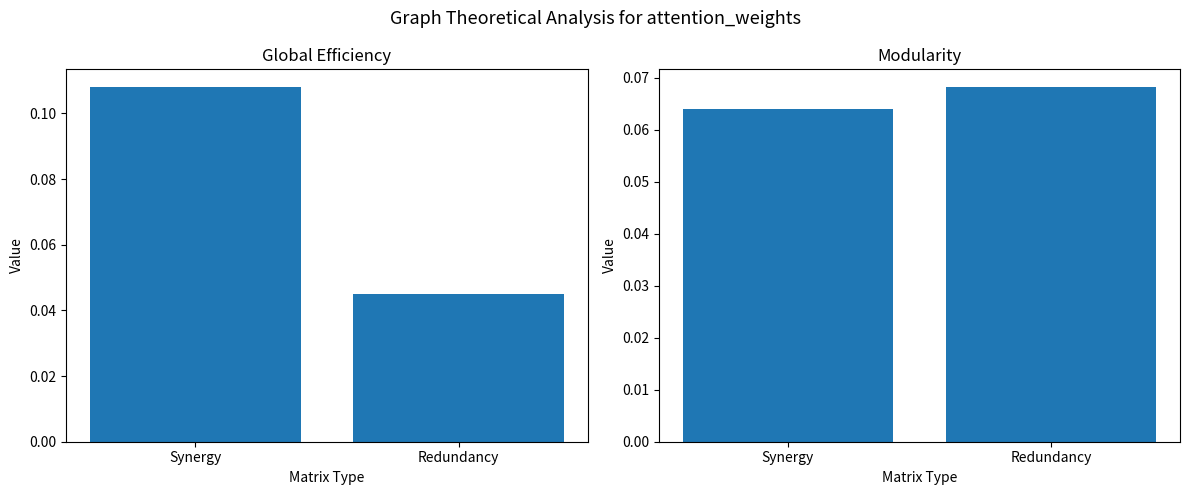

What is the label of the 1st bar from the right?

Redundancy